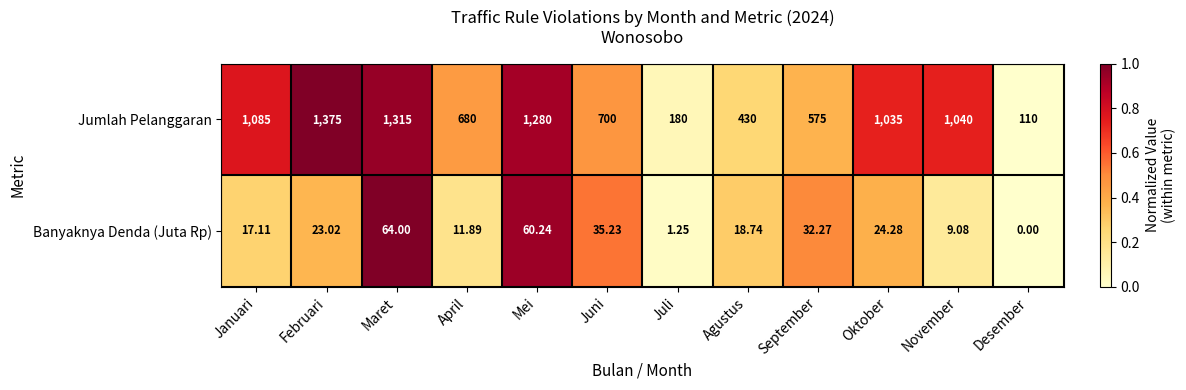

Which category has the highest value in the Banyaknya Denda (Juta Rp) series?

Maret